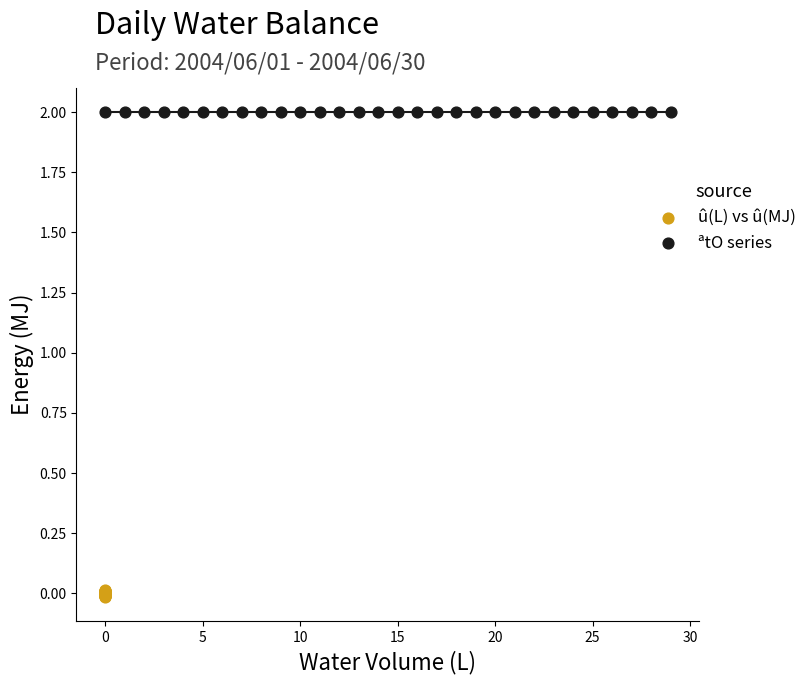

Which series reaches the minimum Y coordinate?

û(L) vs û(MJ)